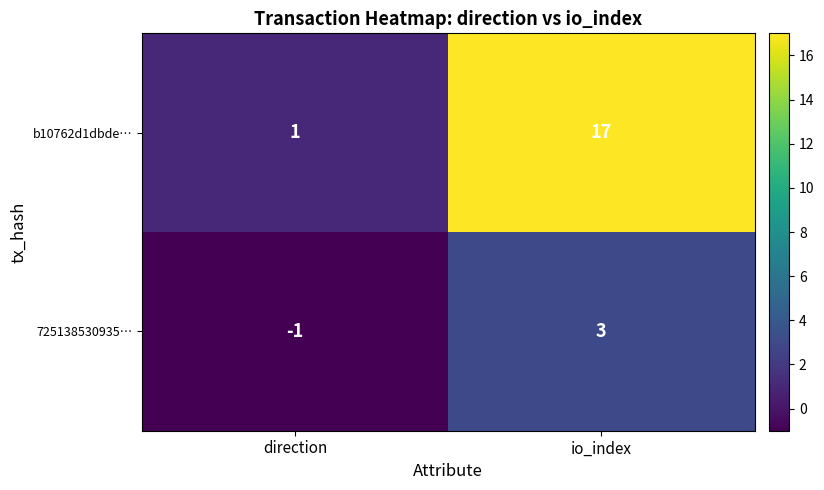

Which series has the largest total across all categories?

b10762d1dbde…